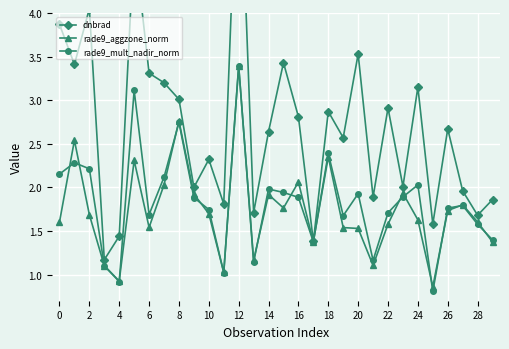

Count the number of categories in the chart.

30